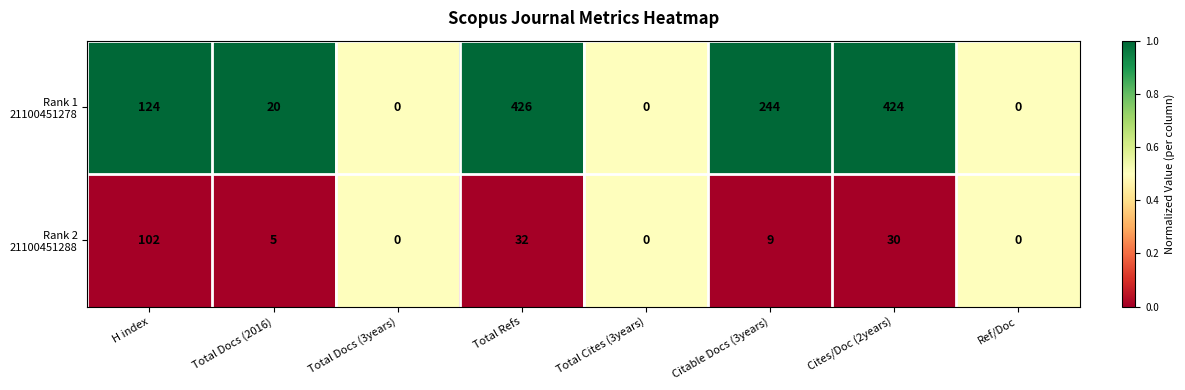

At how many categories does at least one series exceed 196?

3